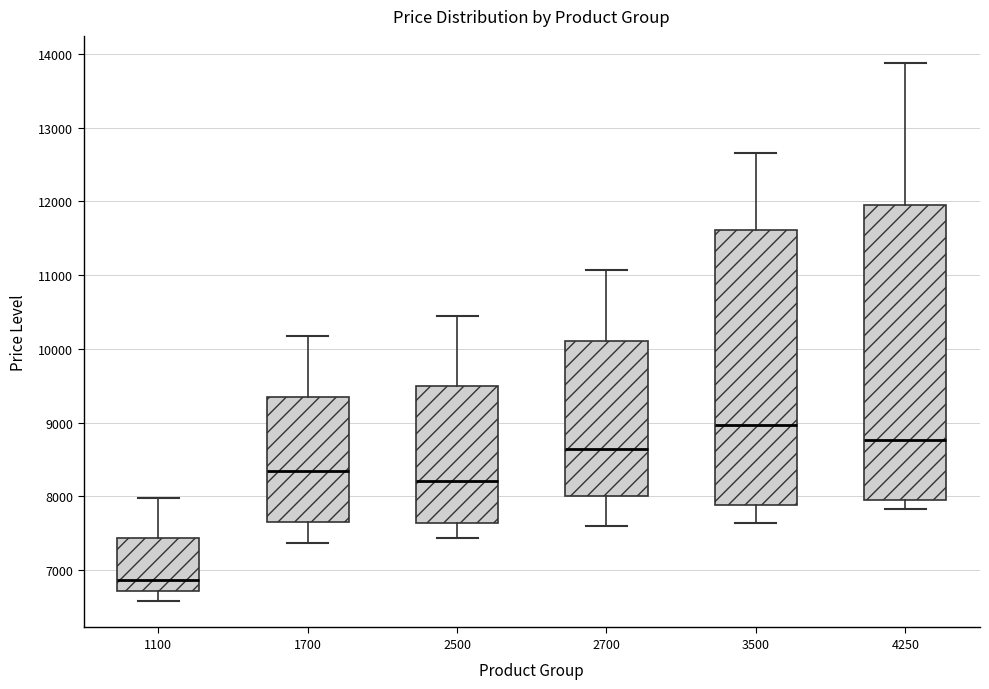

Which box has the lowest median line?

1100